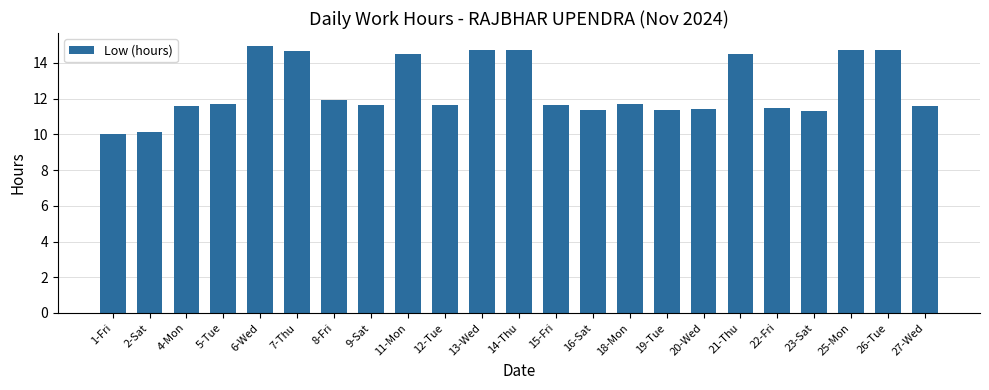

What is the greatest value displayed?

14.9